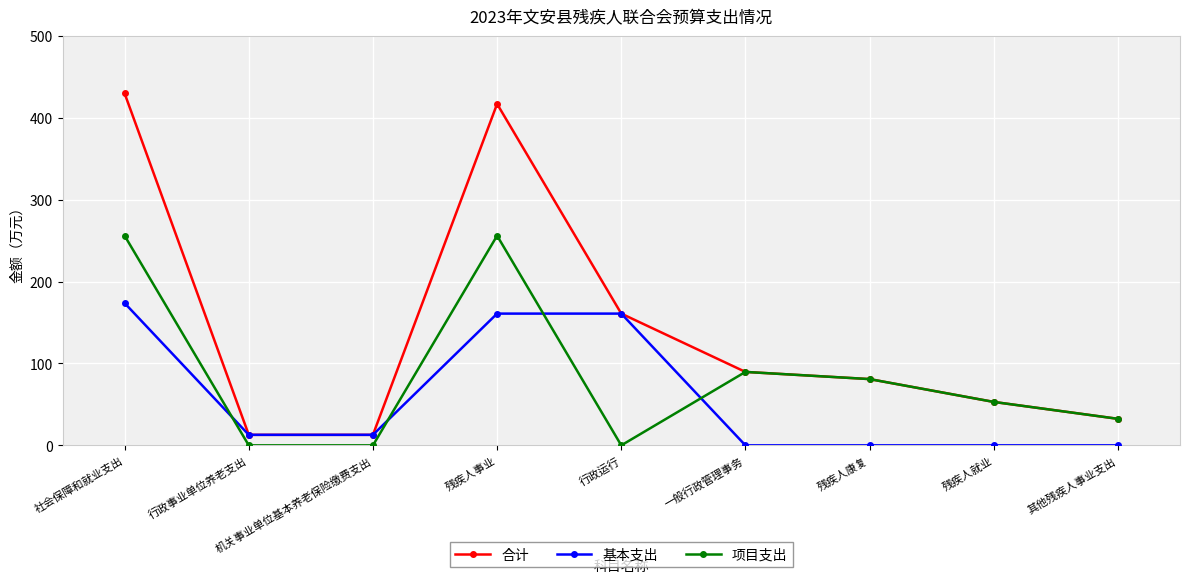

True or false: 基本支出 and 项目支出 cross at least once.

True